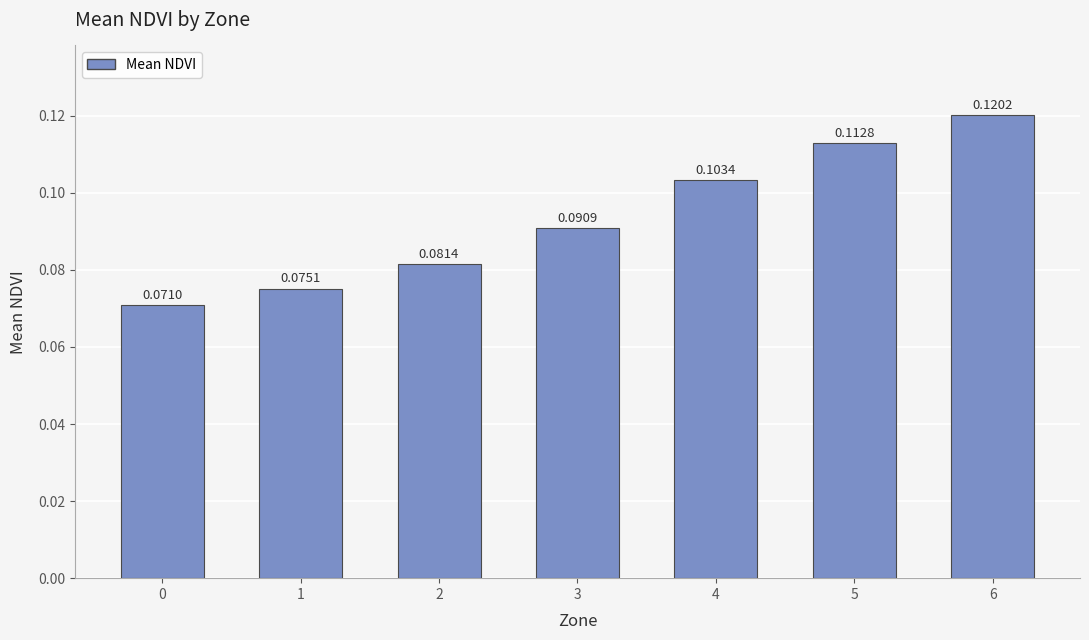

Rank the categories by value from lowest to highest.

0, 1, 2, 3, 4, 5, 6